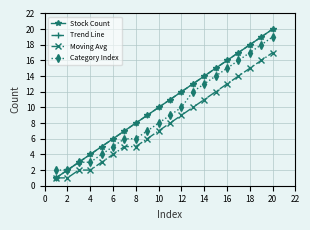

Is this an area chart (filled region under the line)?

No